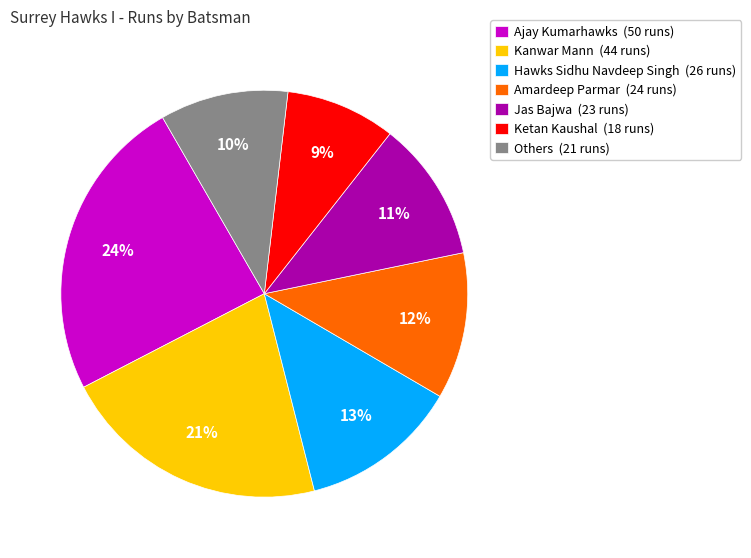

Combined, do Jas Bajwa (23 runs) and Ajay Kumarhawks (50 runs) account for over 50%?

No